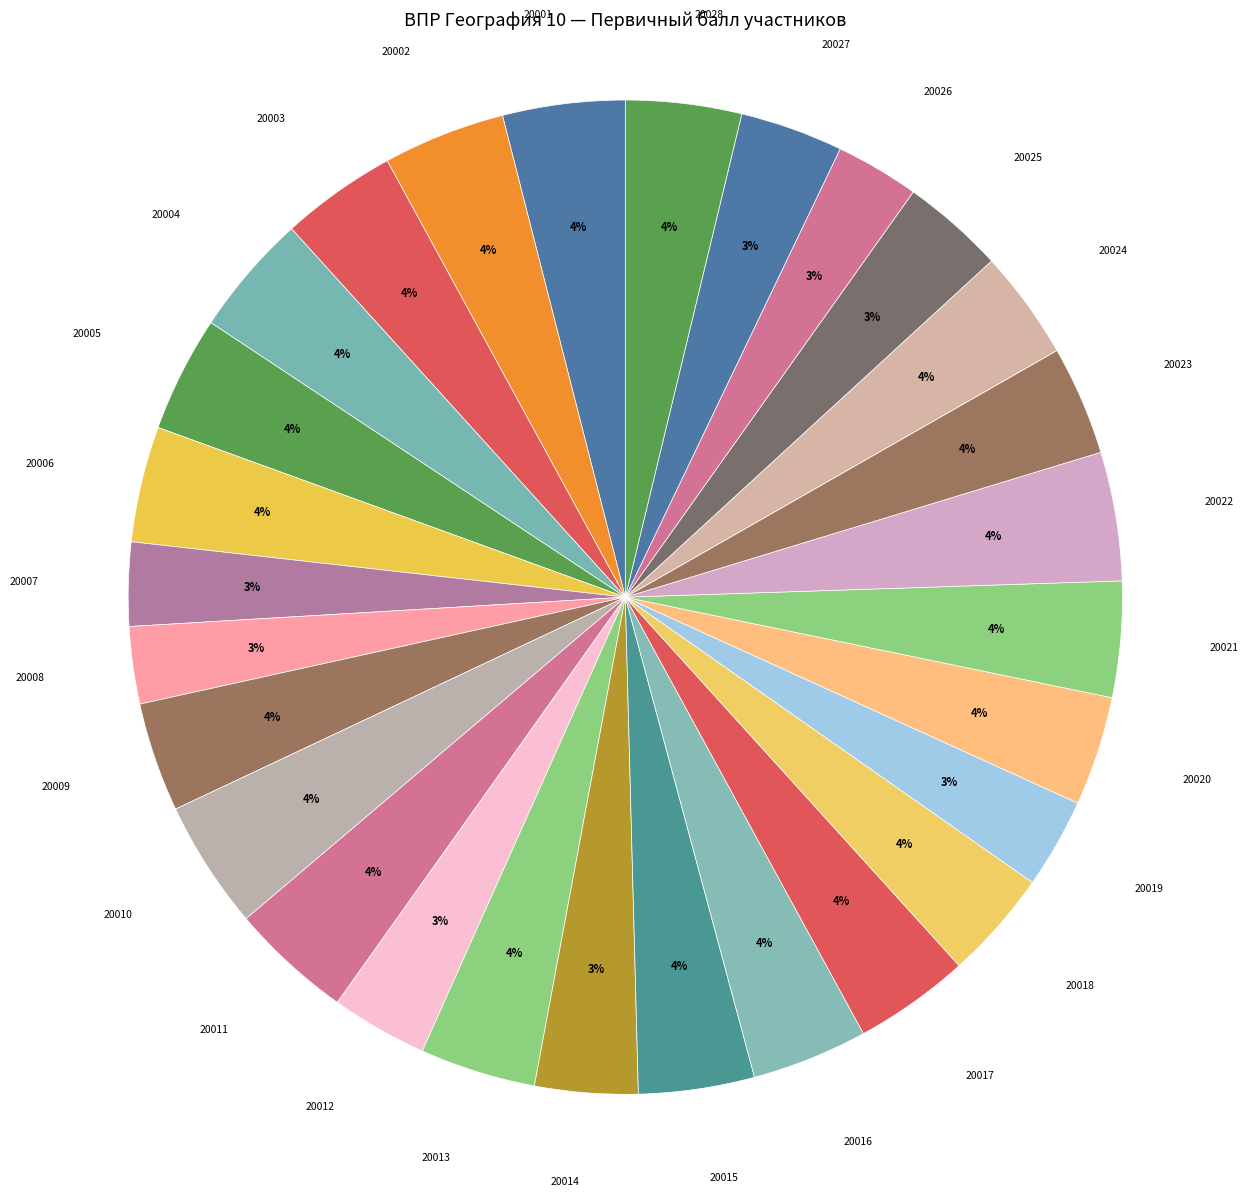

Which has a higher value, 20027 or 20008?

20027